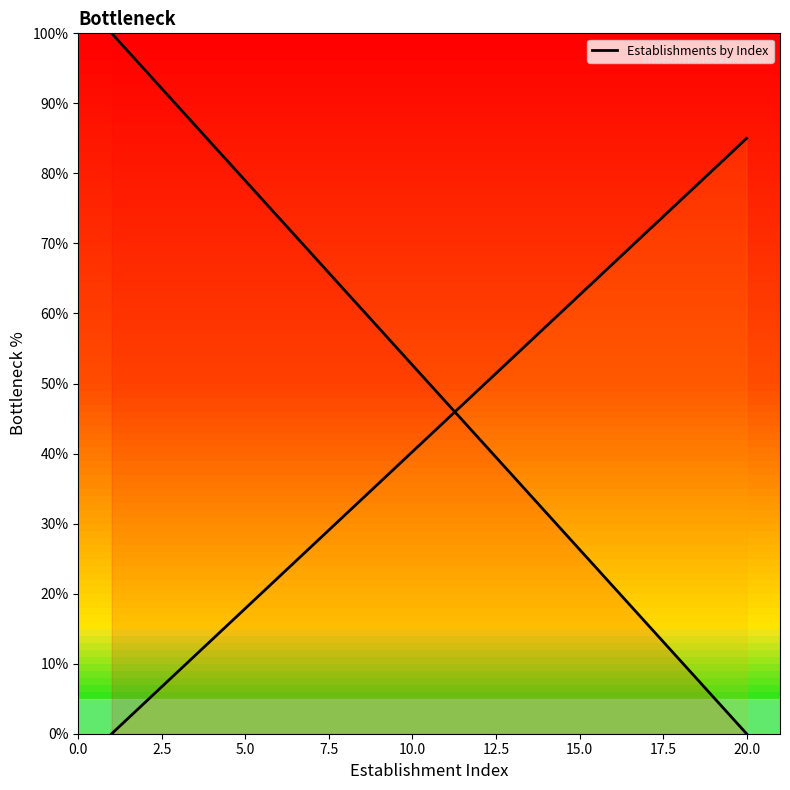

What is the value of the 11th point from the left?

47.4